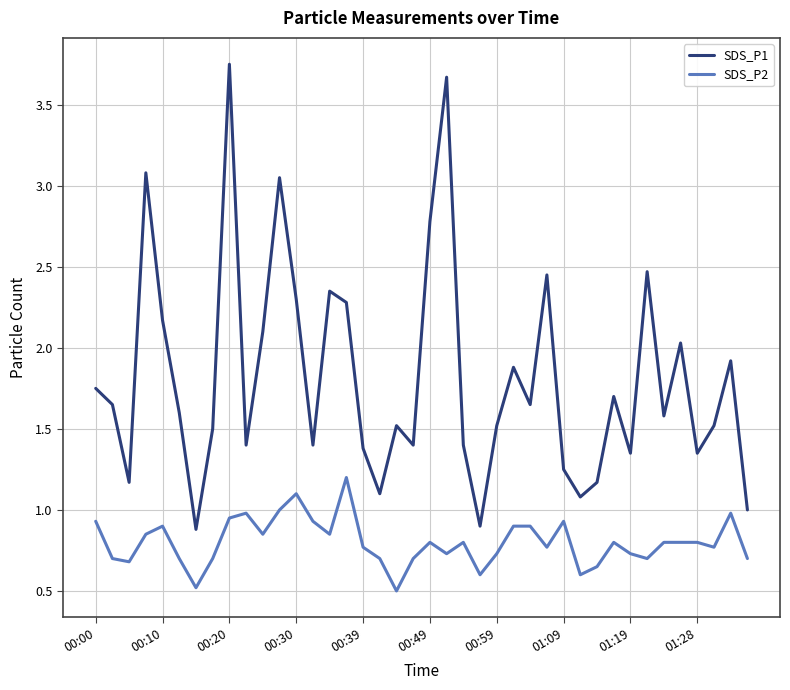

True or false: SDS_P2 and SDS_P1 cross at least once.

False